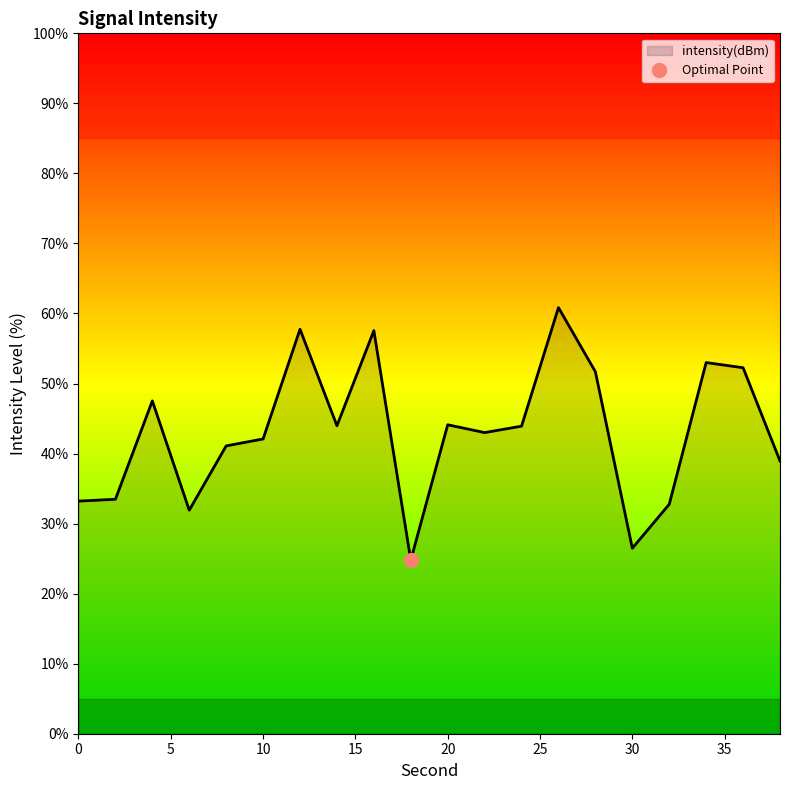

What is the sum of the values at 38 and 22?

81.9